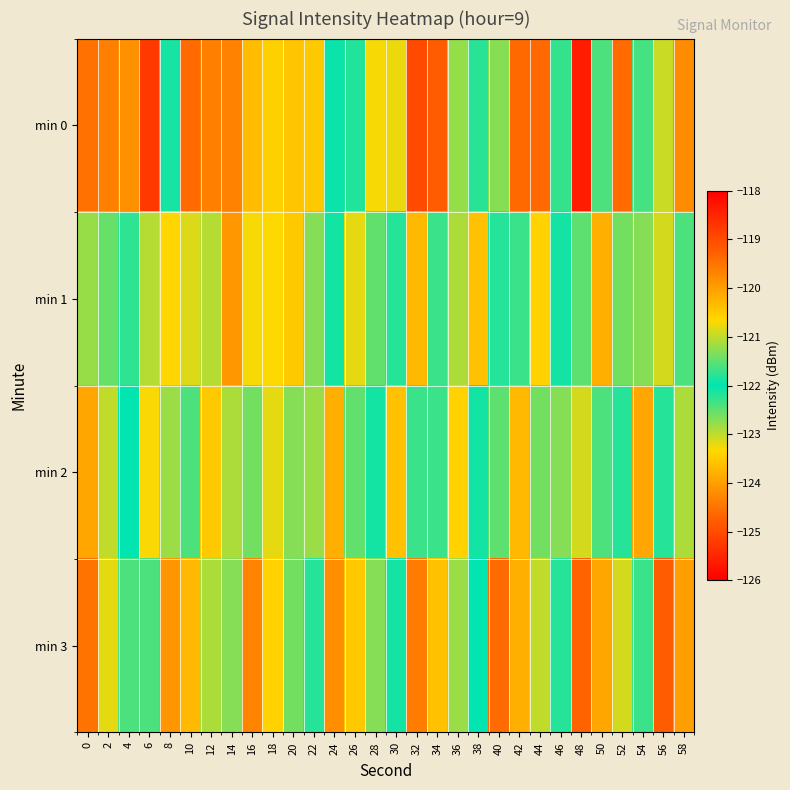

What is the minimum value shown in the chart?

-125.6